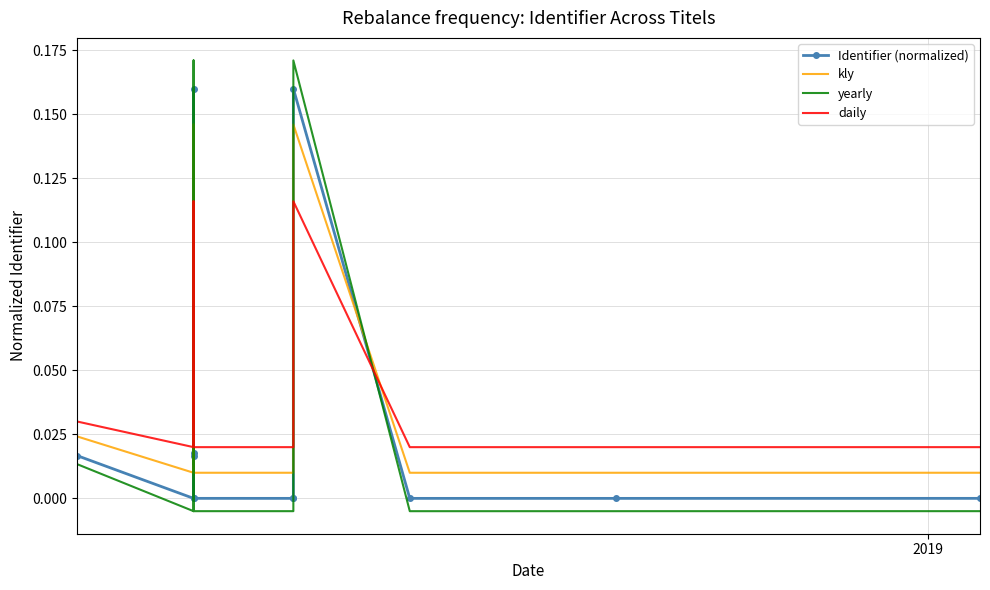

How many distinct data groups are displayed?

4